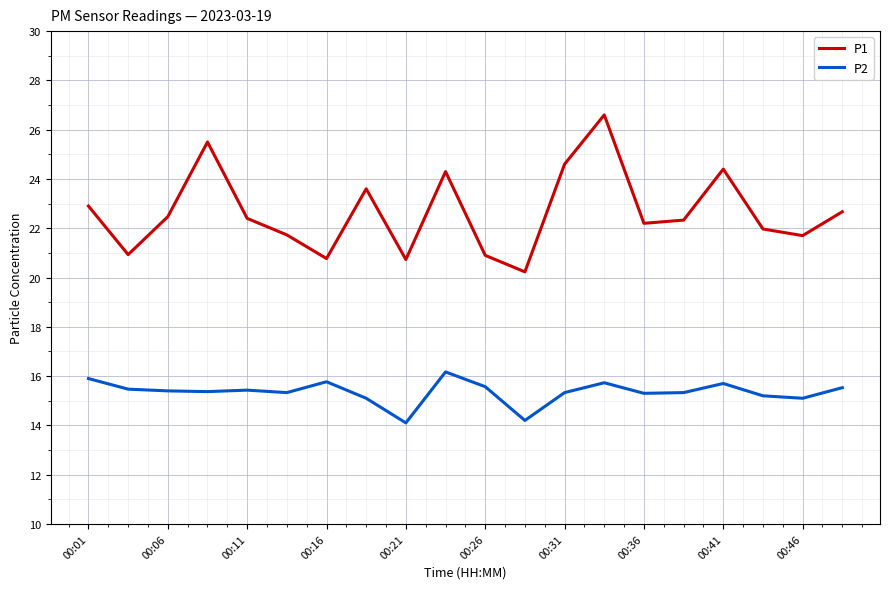

What is the difference between the maximum and minimum values in the P1 series?

6.4